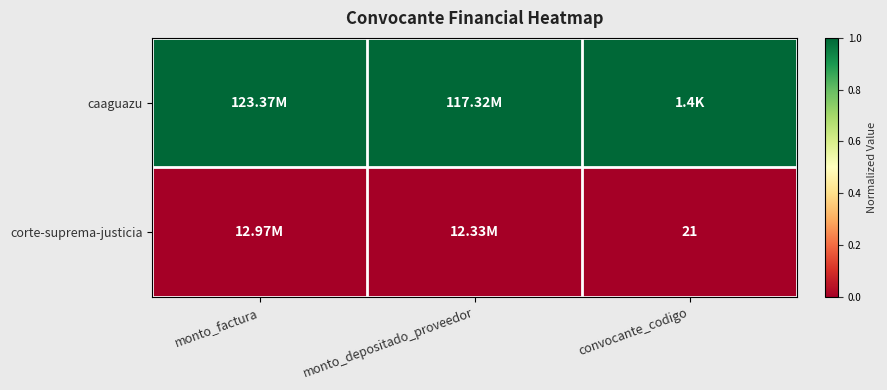

Rank the series by their average value, from highest to lowest.

caaguazu, corte-suprema-justicia